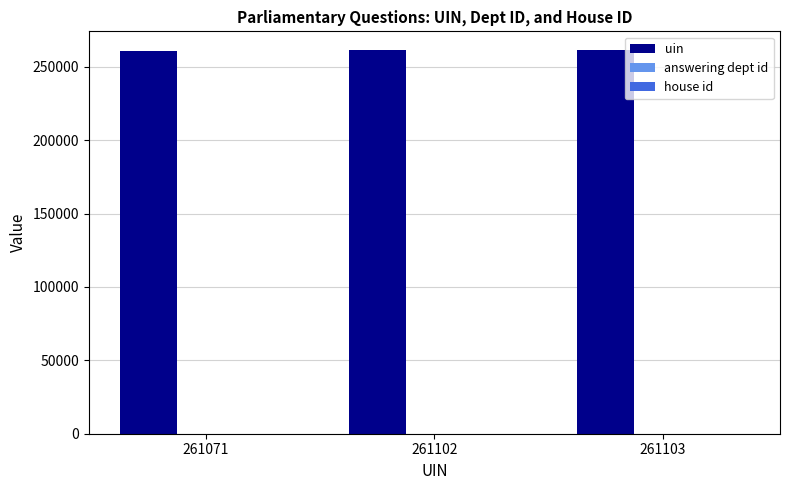

Which series has the largest total across all categories?

uin